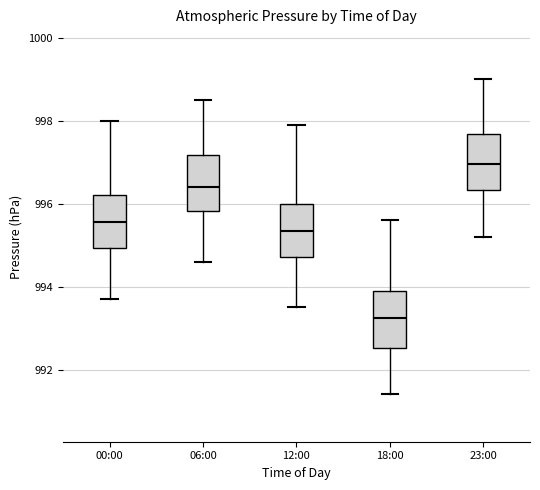

Reading left to right, transcribe this box plot: for each box, give where its median line is, the range the box spans, and where its two whiskers end, as read against the y-axis. The values are not printed on the chart, so give them approximately, as read against the axis.

00:00: median 995.6, box 995.0 to 996.2, whiskers 993.8 to 998.0
06:00: median 996.4, box 995.8 to 997.2, whiskers 994.6 to 998.6
12:00: median 995.4, box 994.8 to 996.0, whiskers 993.6 to 998.0
18:00: median 993.2, box 992.6 to 994.0, whiskers 991.4 to 995.6
23:00: median 997.0, box 996.4 to 997.6, whiskers 995.2 to 999.0